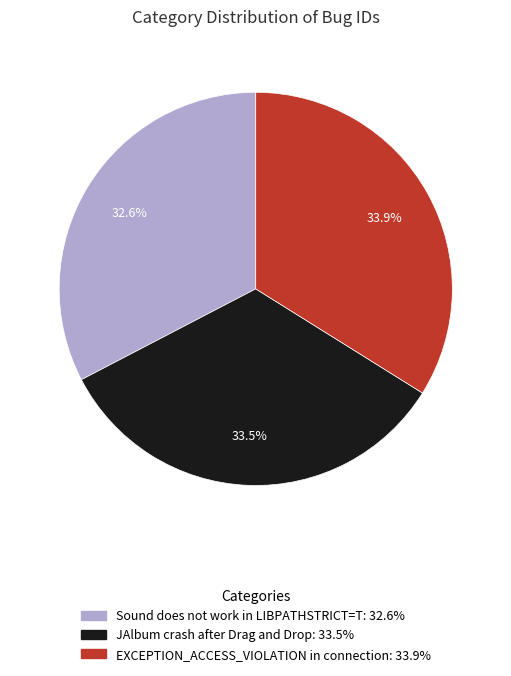

To the nearest percent, what is the average slice percentage?

33%